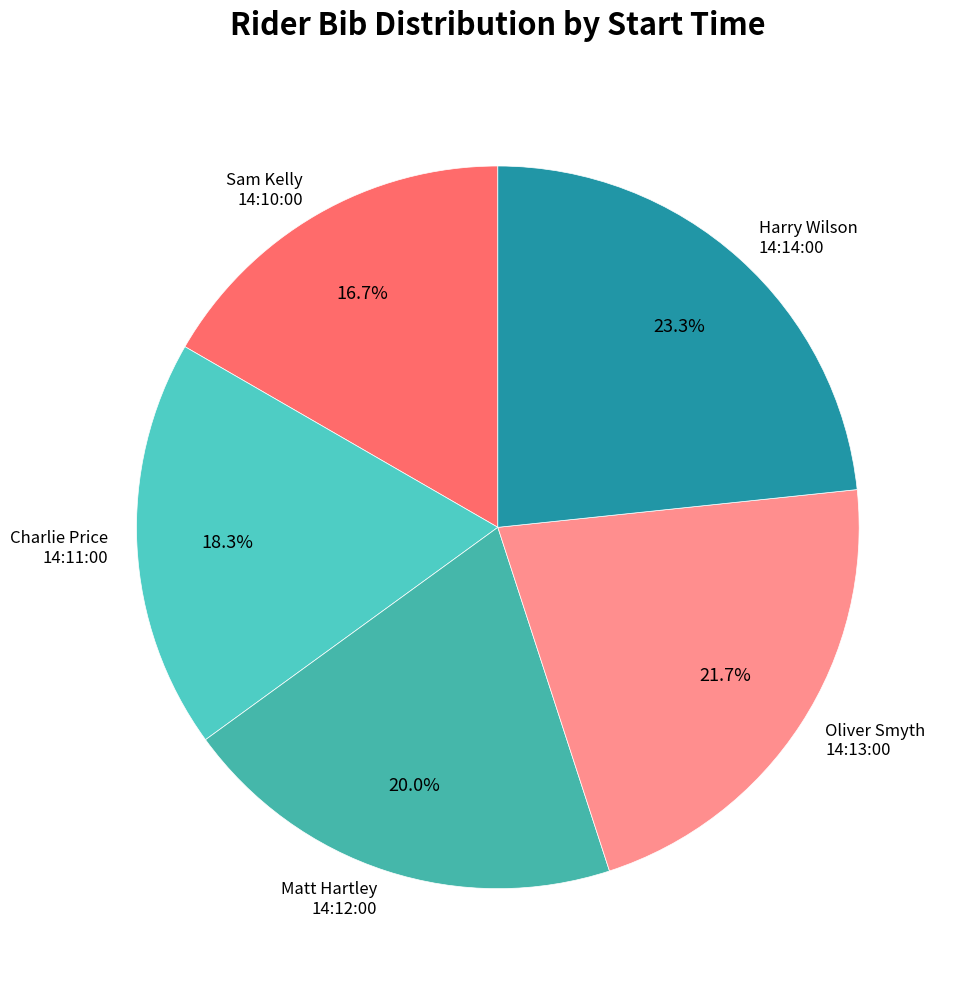

Does any single category account for the majority?

No